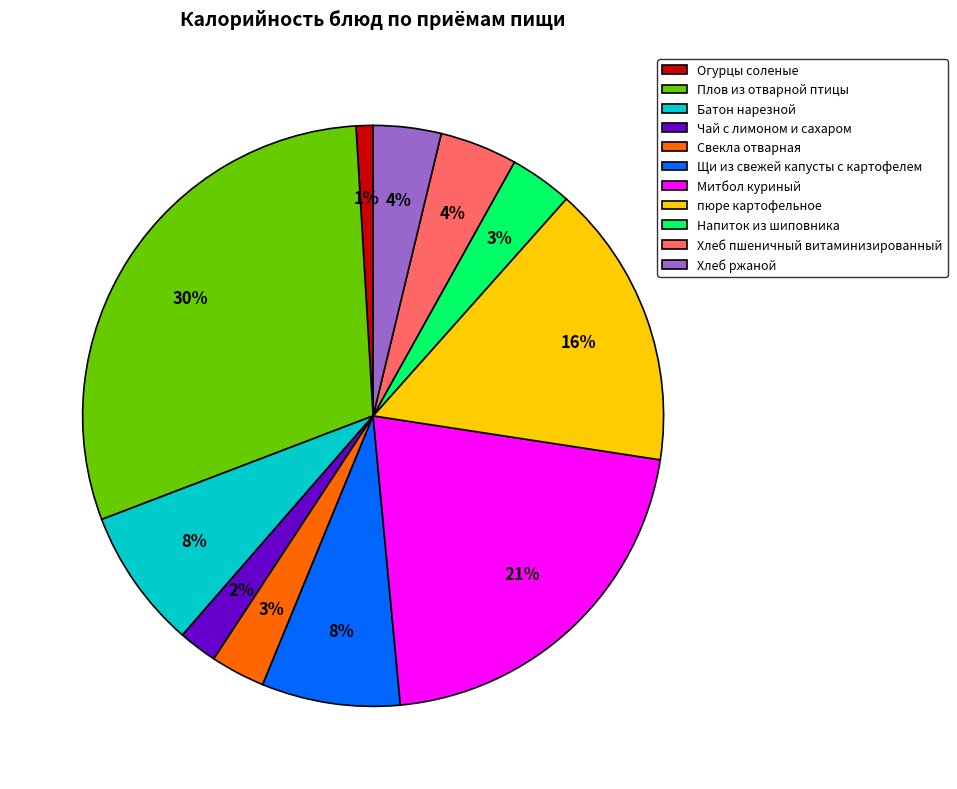

To the nearest percent, what is the average slice percentage?

9%